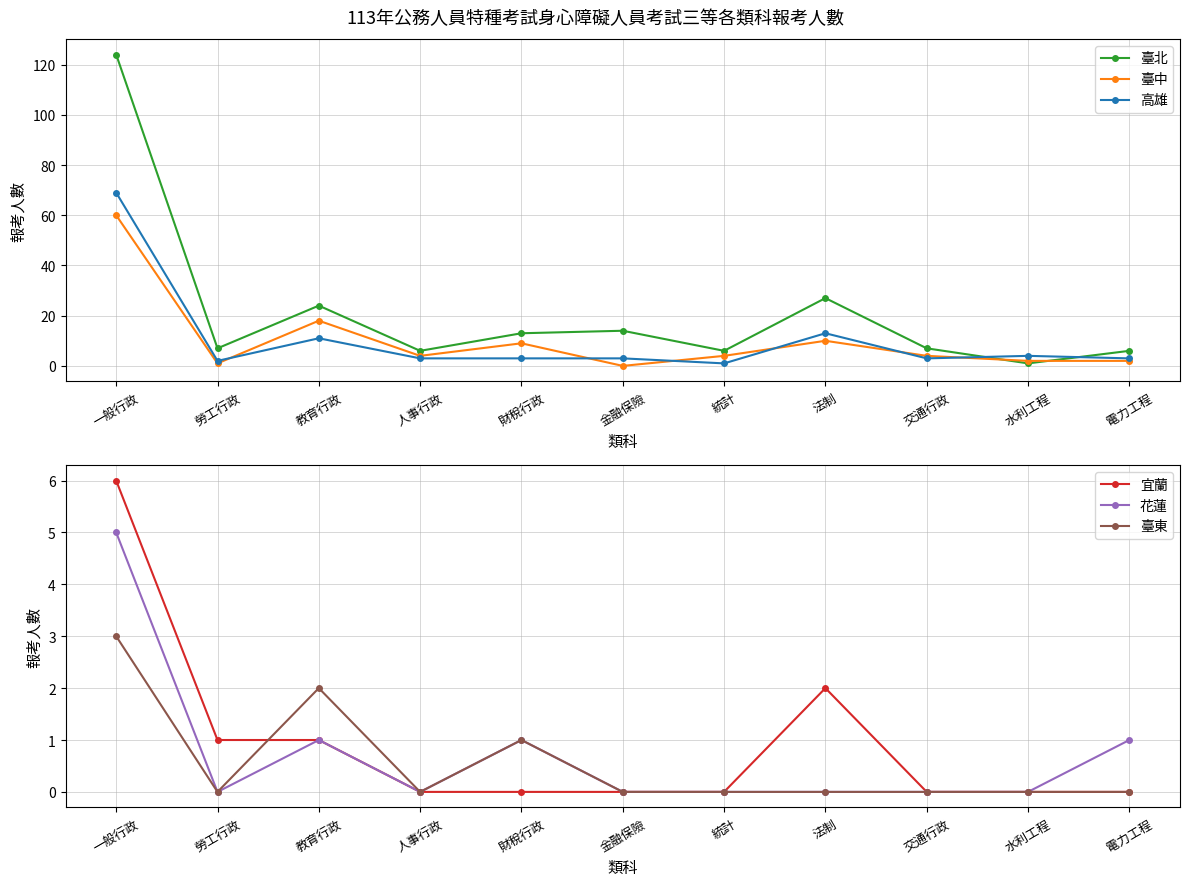

At which category is the sum across all series the highest?

一般行政